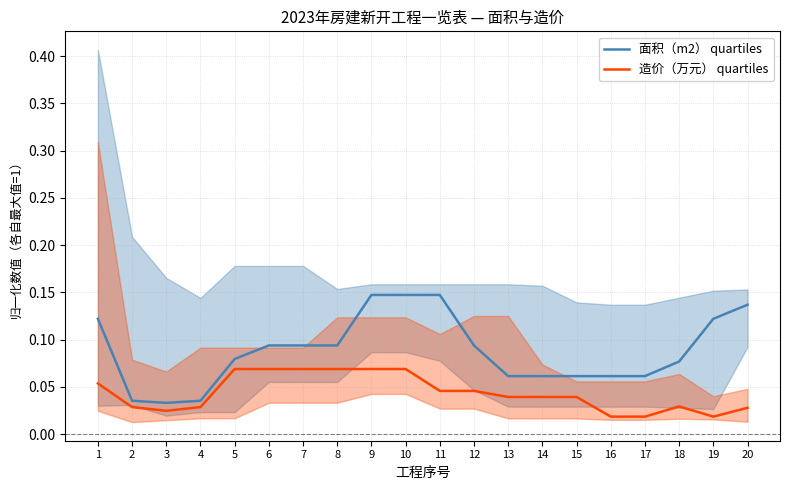

What is the value of the 造价（万元） quartiles point at the 10th from the left?

0.1